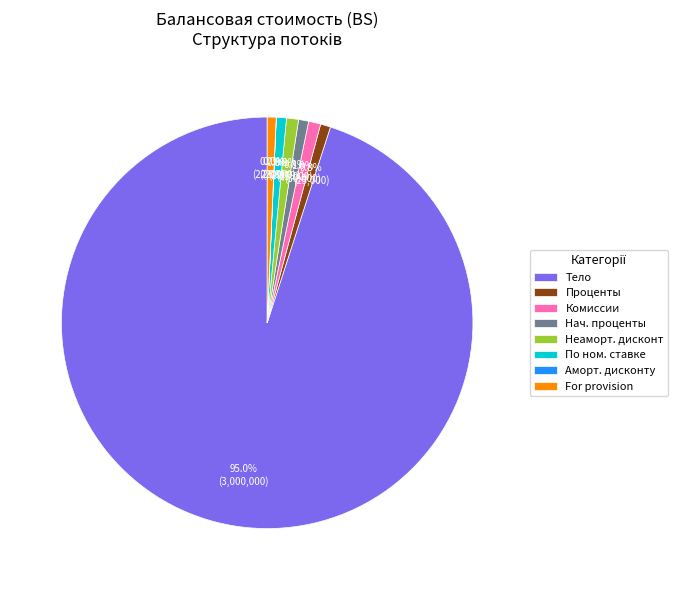

What is the total percentage of For provision and Проценты?

1.5%